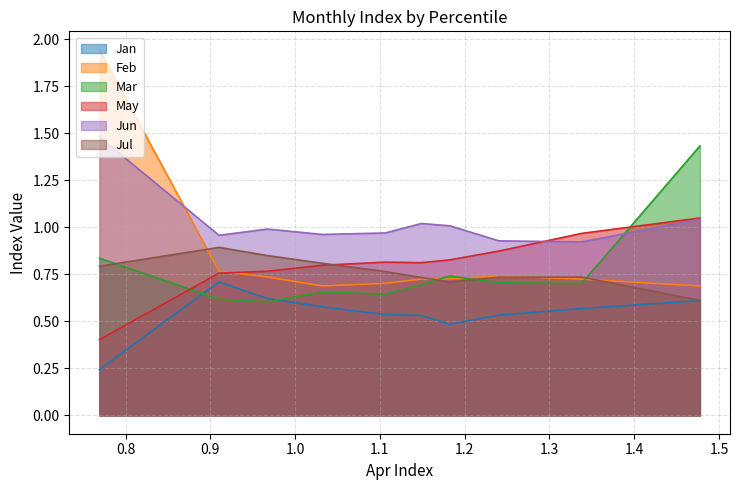

In Mar, how many points are lower than both neighbors (excluding endpoints)?

3